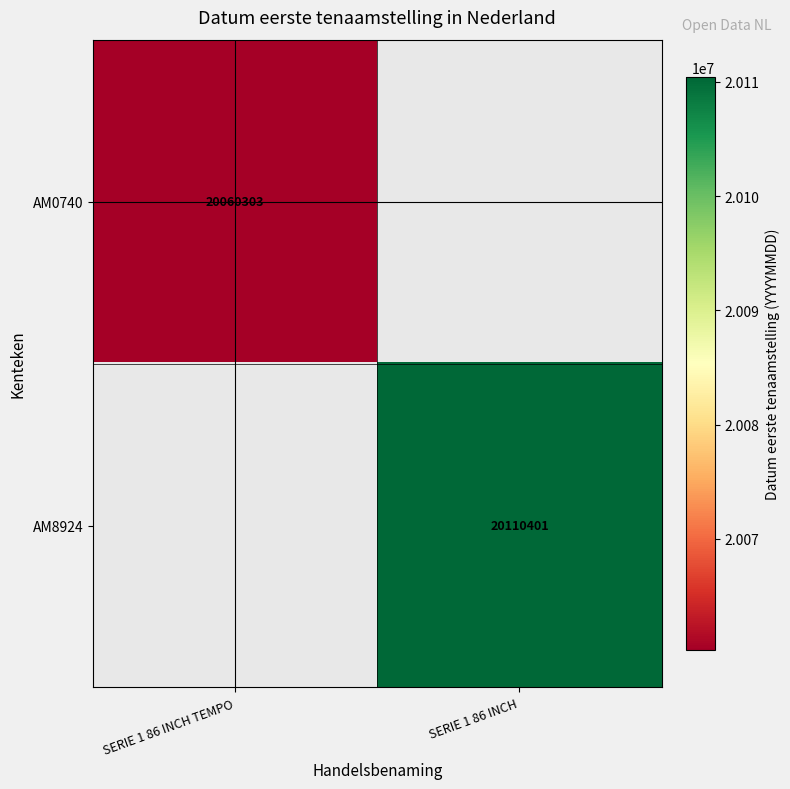

How many series are shown in this chart?

3